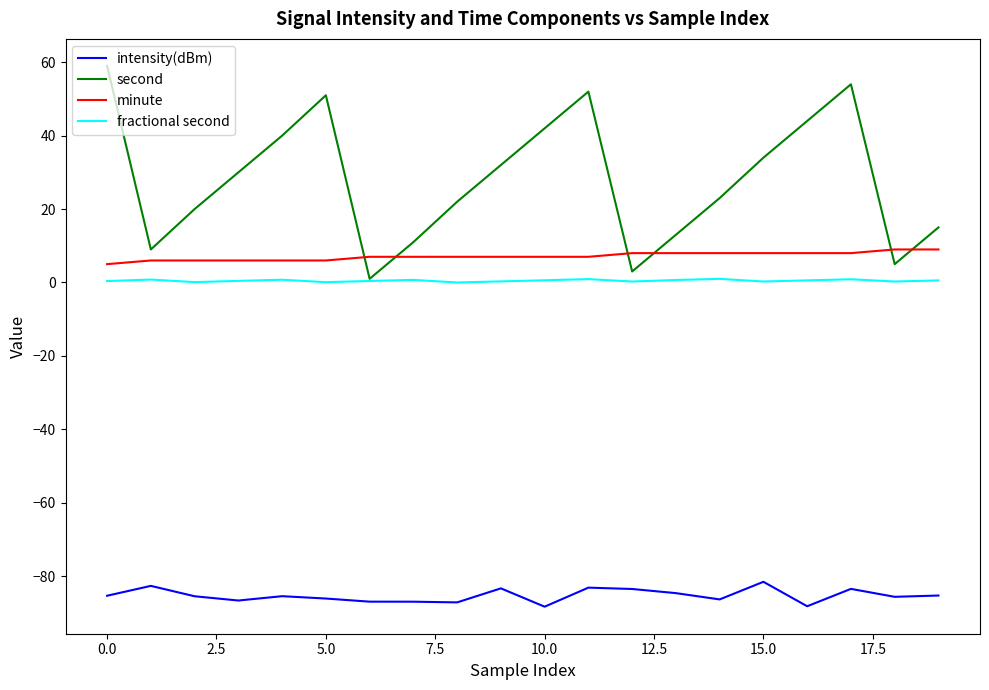

True or false: fractional second and minute cross at least once.

False